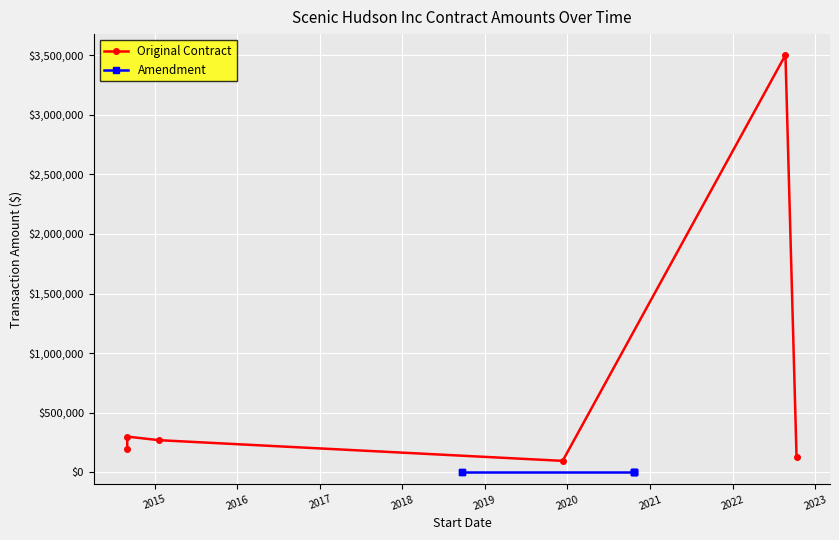

Rank the series by their maximum value, from lowest to highest.

Amendment, Original Contract